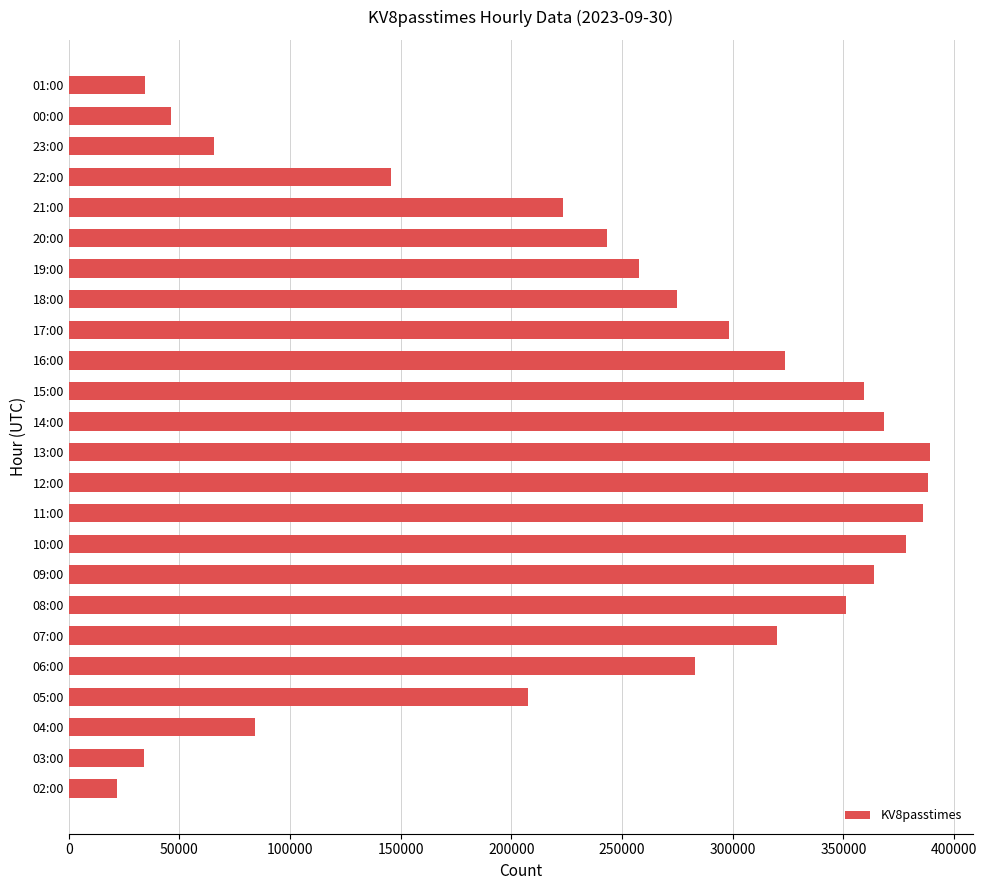

What is the sum of all values?

5846235